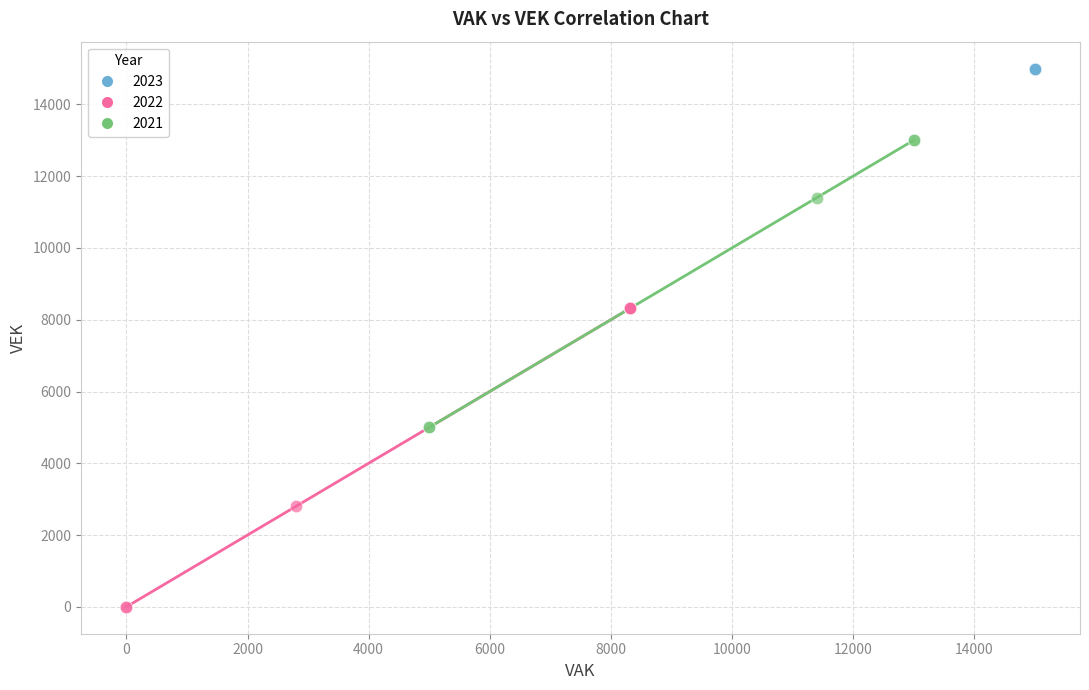

Which series contains the lowest Y value?

2022